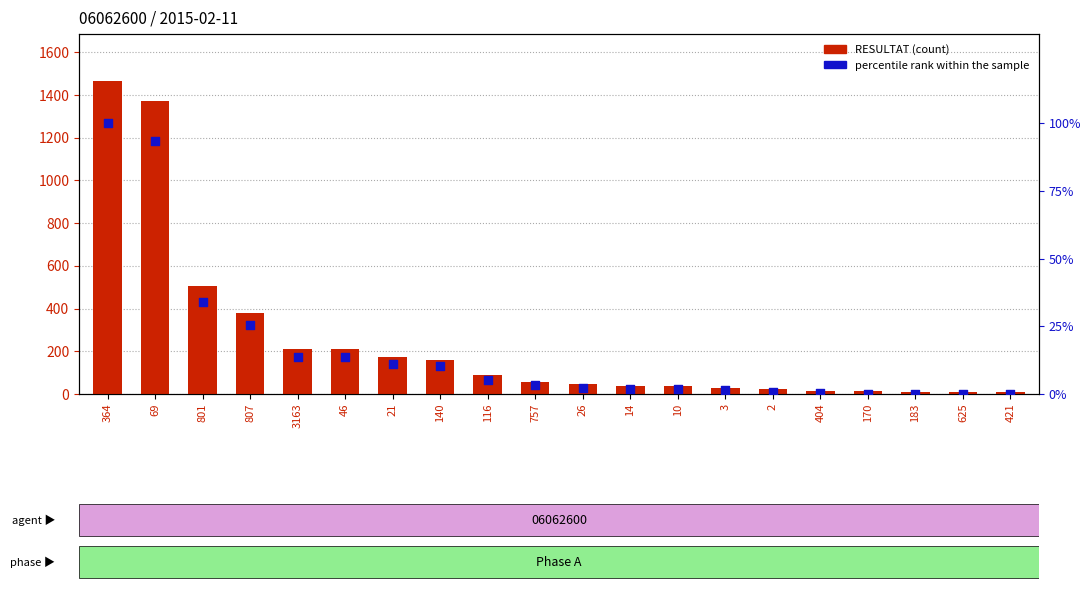

Which series reaches the minimum Y coordinate?

percentile rank within the sample